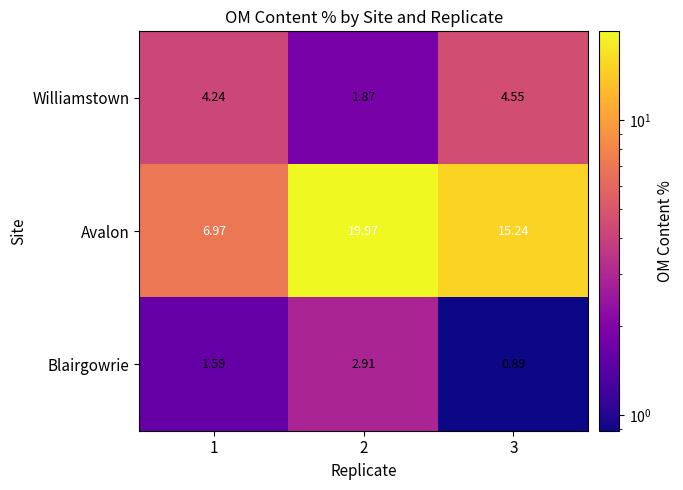

Rank the series by their maximum value, from lowest to highest.

Blairgowrie, Williamstown, Avalon